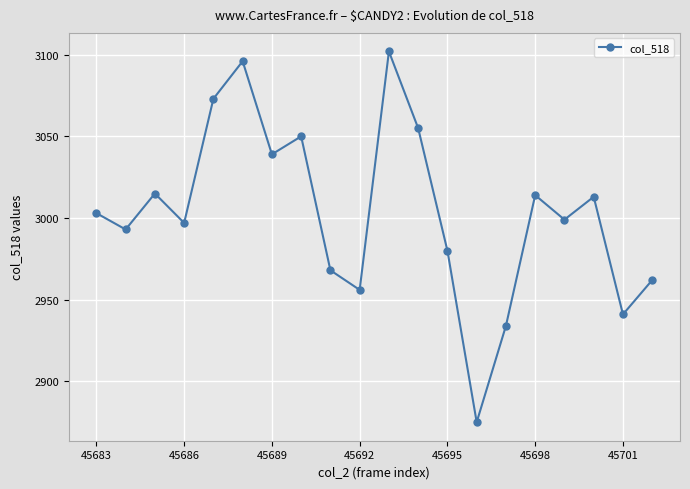

What is the value of the 1st point from the left?

3003